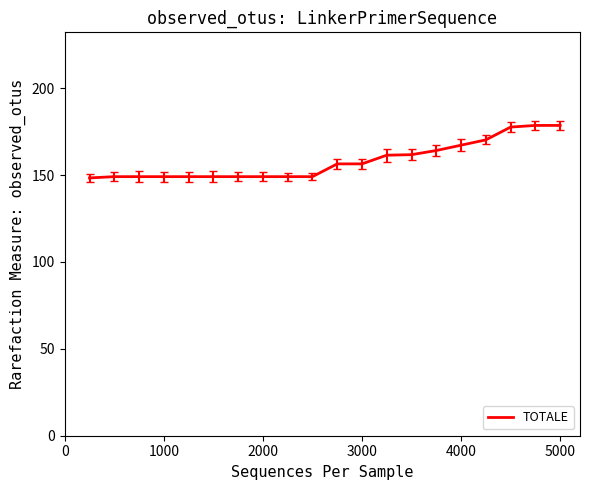

What is the maximum value shown in the chart?

178.6